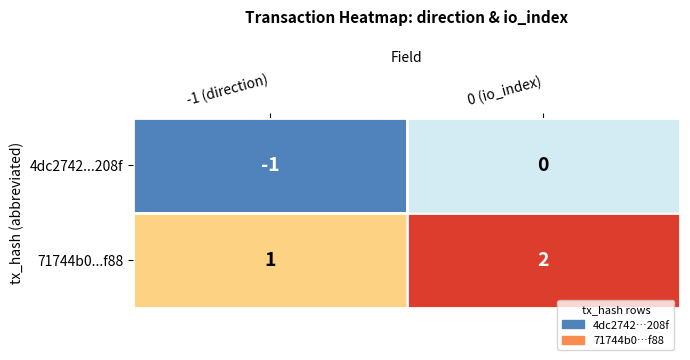

Which label corresponds to the largest value in the chart?

0 (io_index)